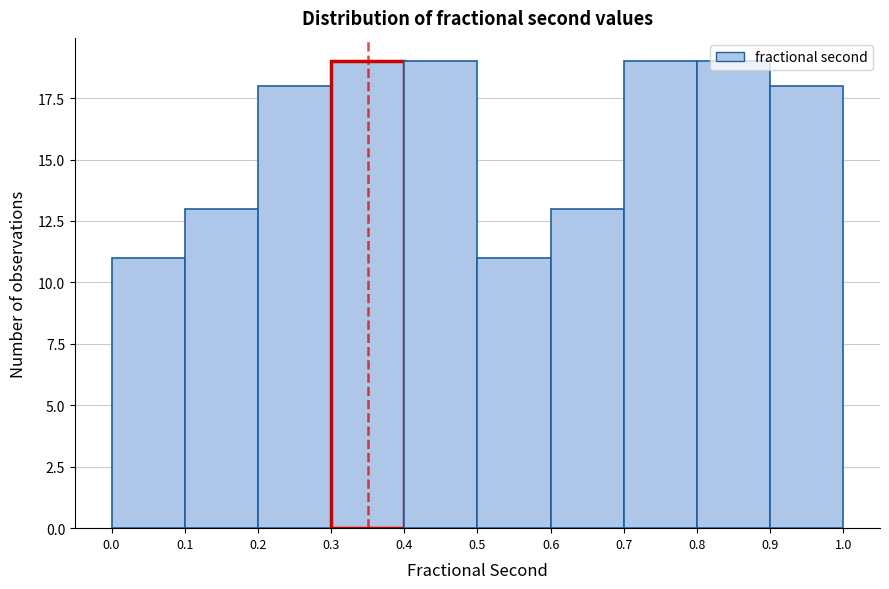

Reading left to right, transcribe this chart: for each bar, give the range it covers on the x-axis and its height. The values are not printed on the chart, so give them approximately, as read against the axis.

0.0 to 0.1: 11
0.1 to 0.2: 13
0.2 to 0.3: 18
0.3 to 0.4: 19
0.4 to 0.5: 19
0.5 to 0.6: 11
0.6 to 0.7: 13
0.7 to 0.8: 19
0.8 to 0.9: 19
0.9 to 1.0: 18